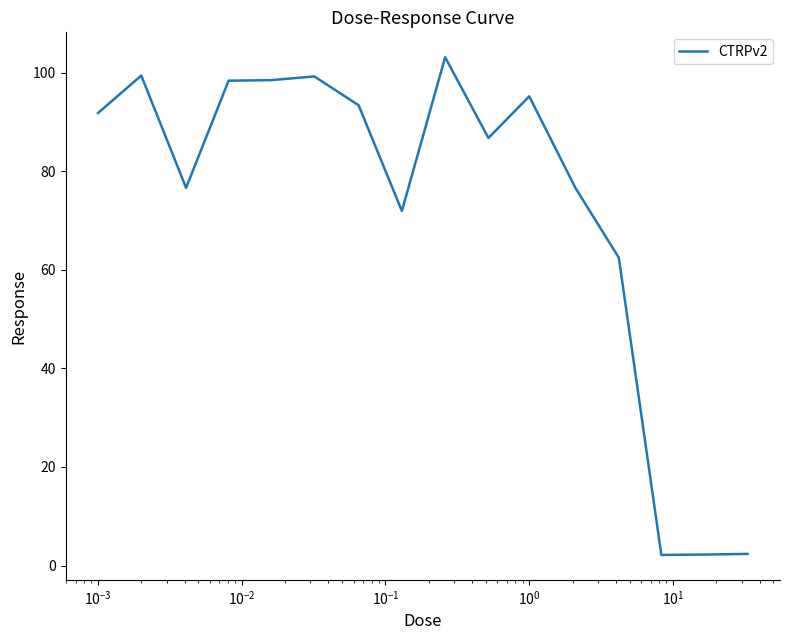

What is the maximum value shown in the chart?

103.1